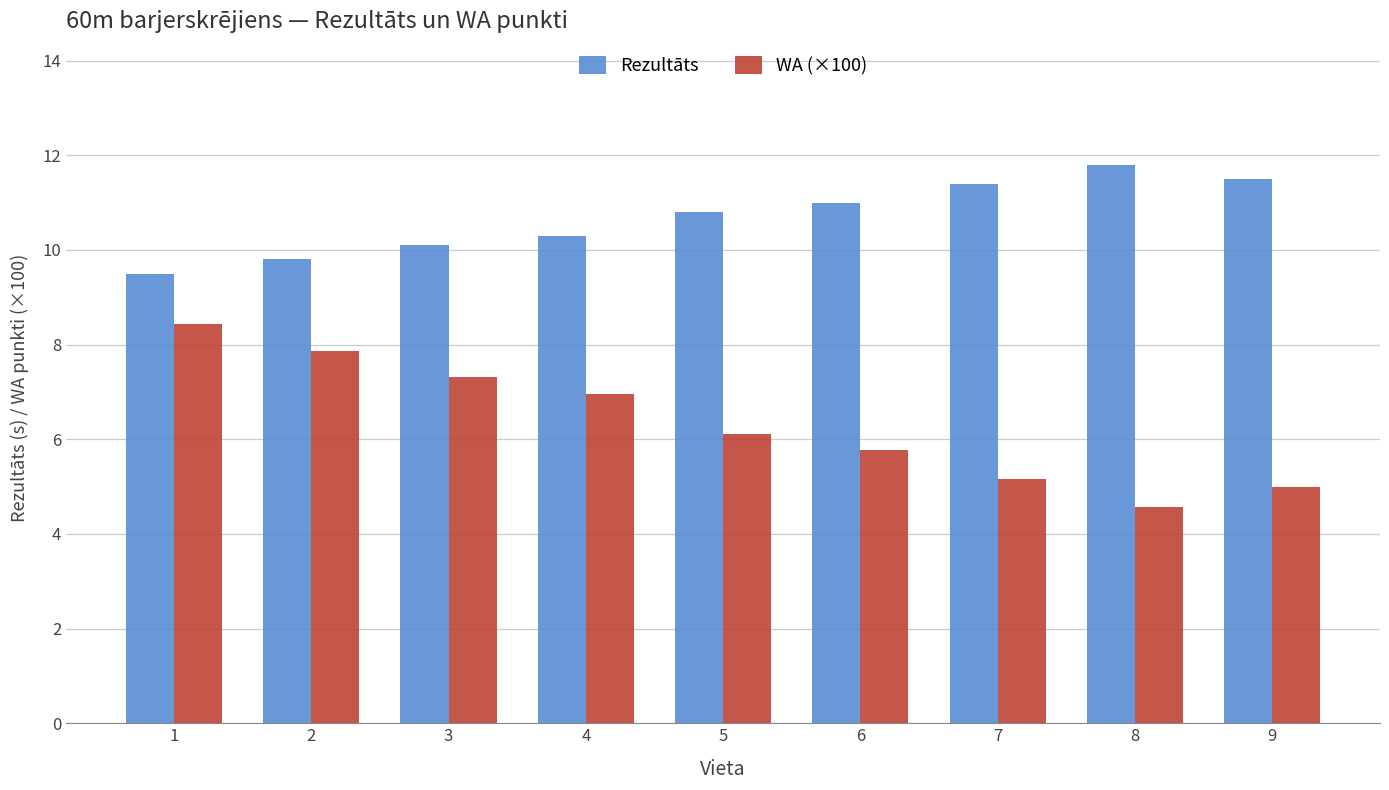

What are all the series names shown in the legend?

Rezultāts, WA (×100)